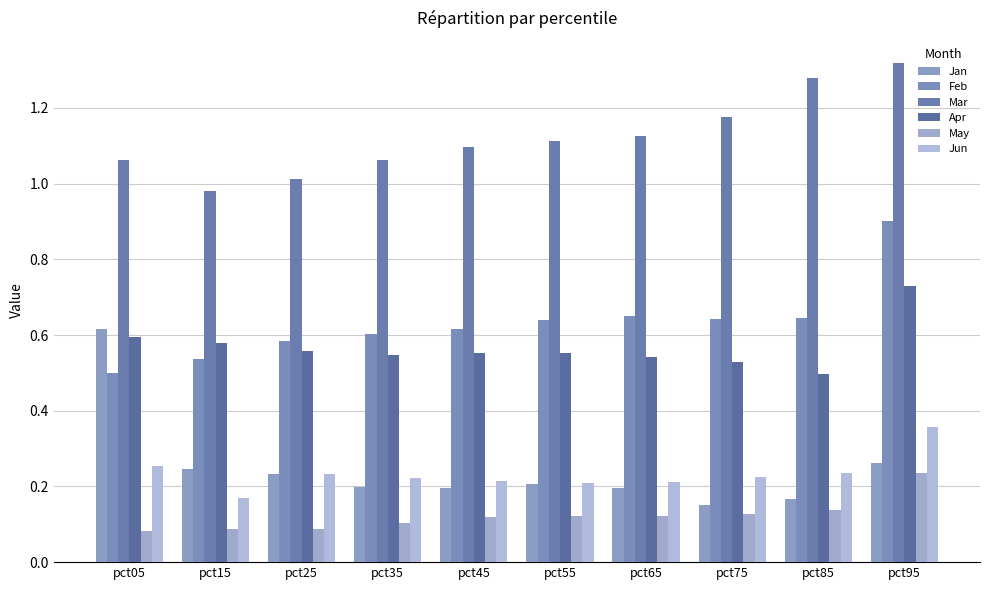

What is the value of the Mar bar at the 9th from the left?

1.3